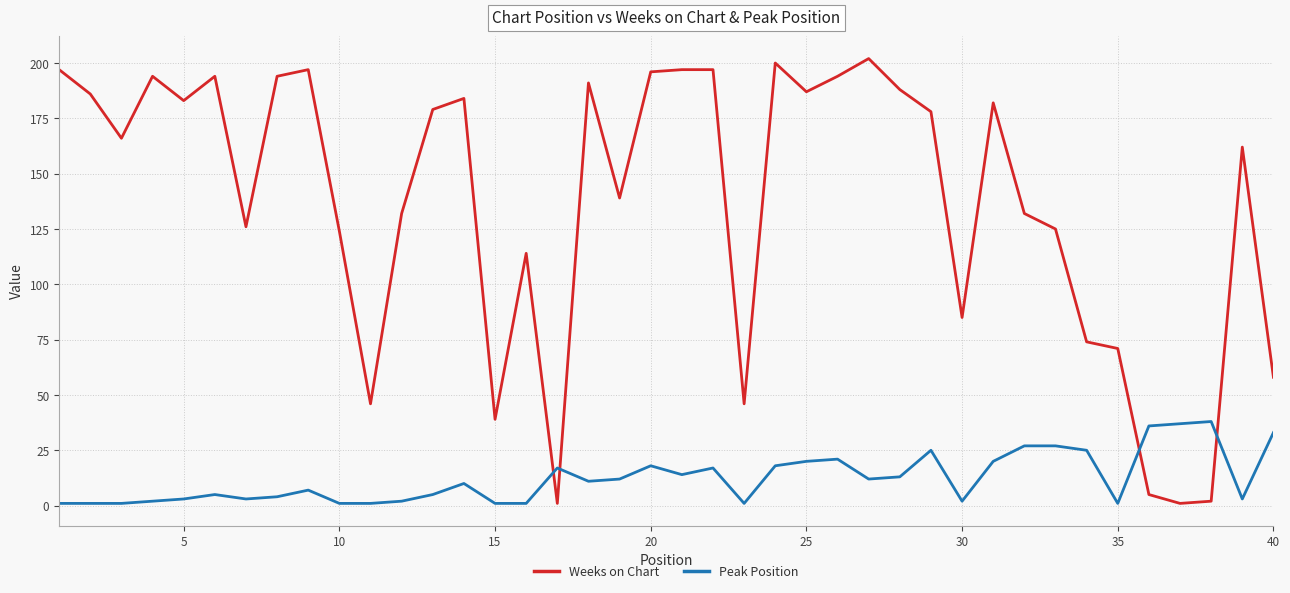

List the series in order of their overall mean, highest first.

Weeks on Chart, Peak Position